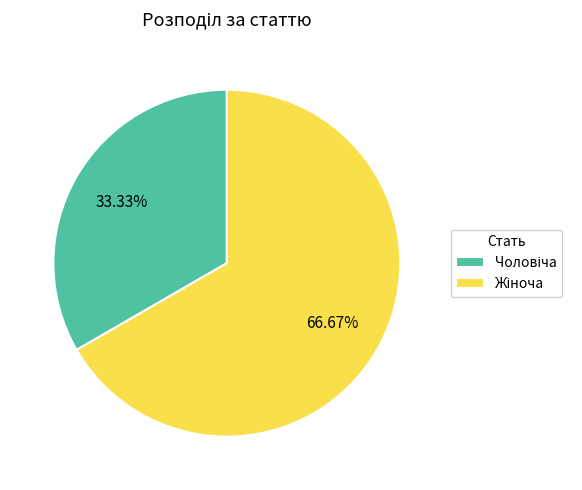

Is there a majority slice in this chart?

Yes